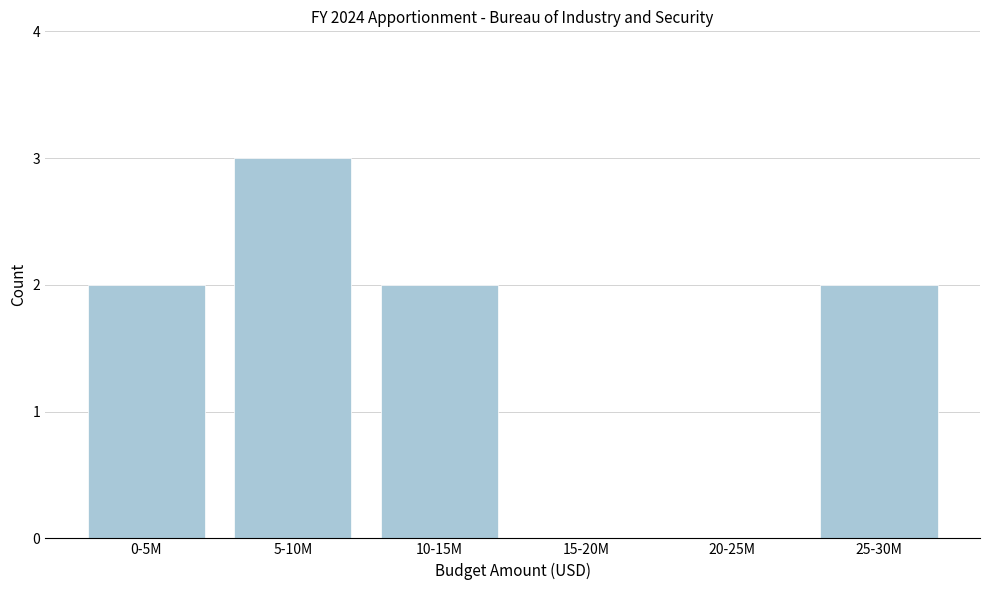

Reading right to left, list all the values displayed in this chart.

25-30M=2	20-25M=0	15-20M=0	10-15M=2	5-10M=3	0-5M=2